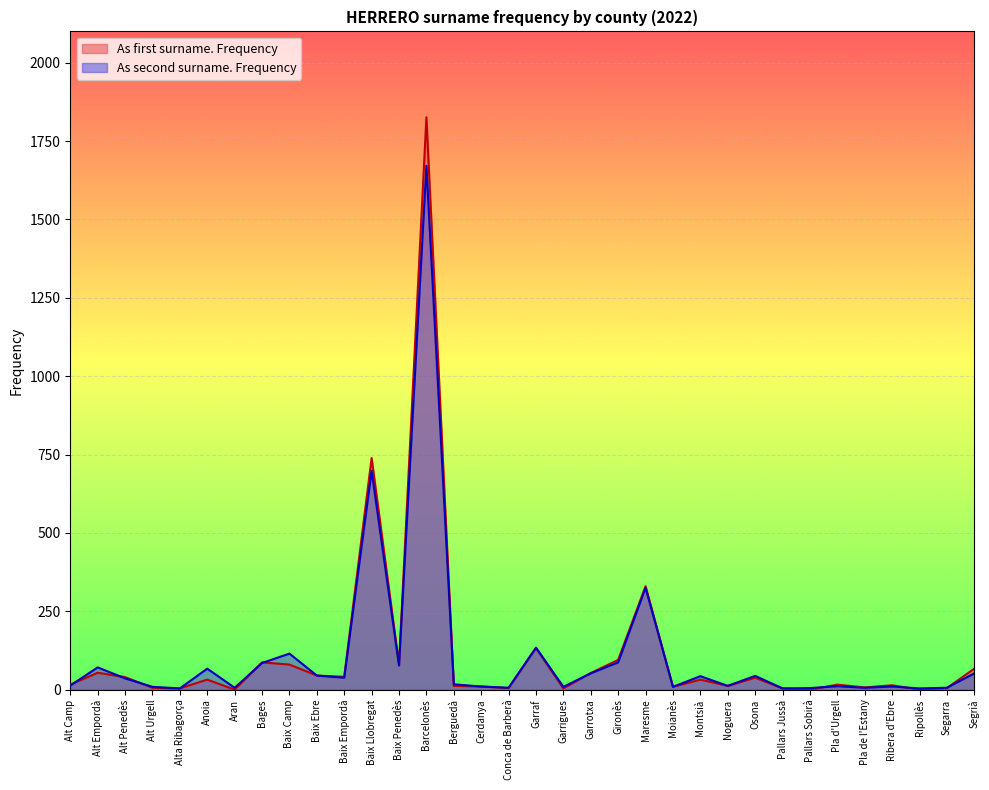

Which series ends up on top after the final intersection of As first surname. Frequency and As second surname. Frequency?

As first surname. Frequency